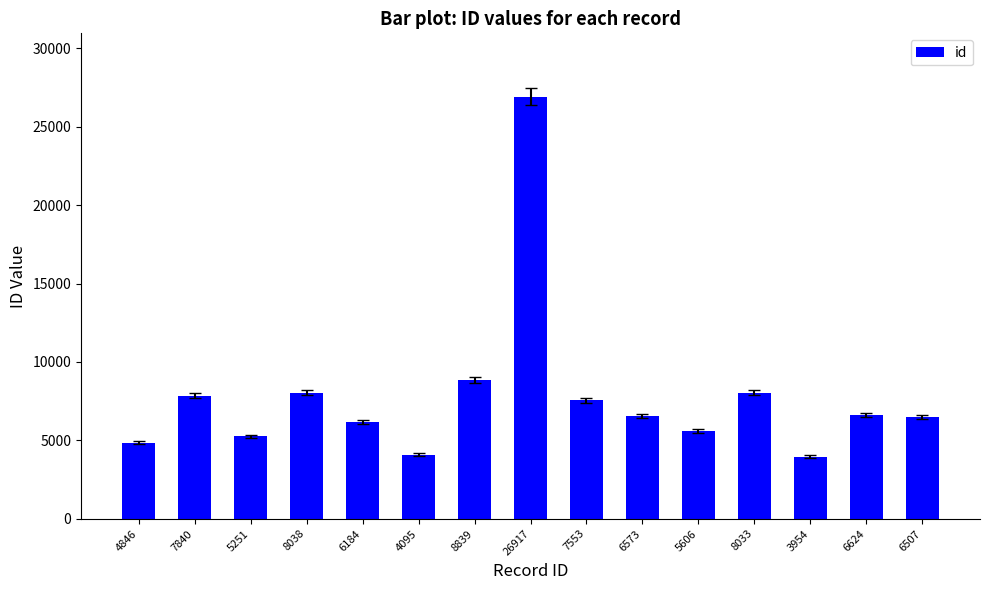

What is the label of the 5th bar from the right?

5606